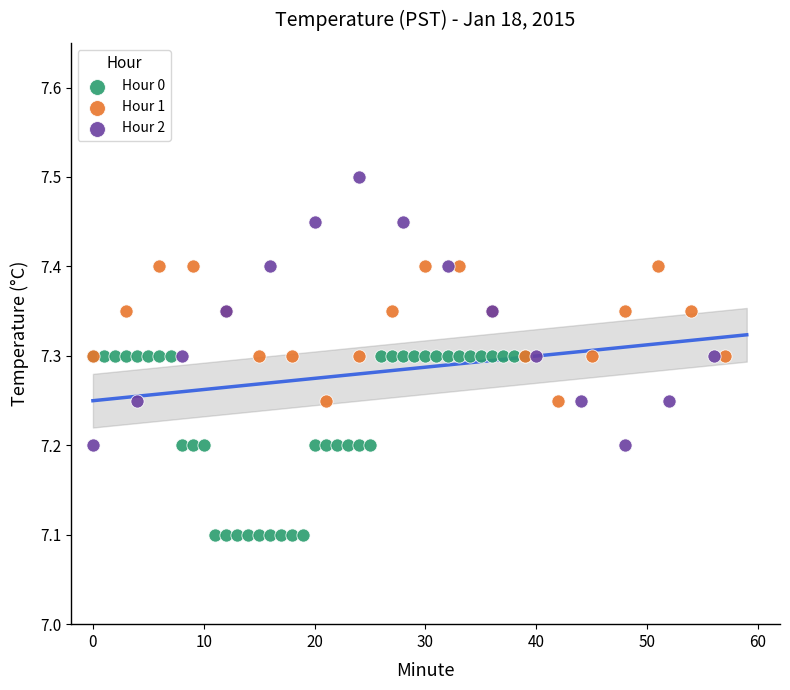

Which series contains the lowest Y value?

Hour 0